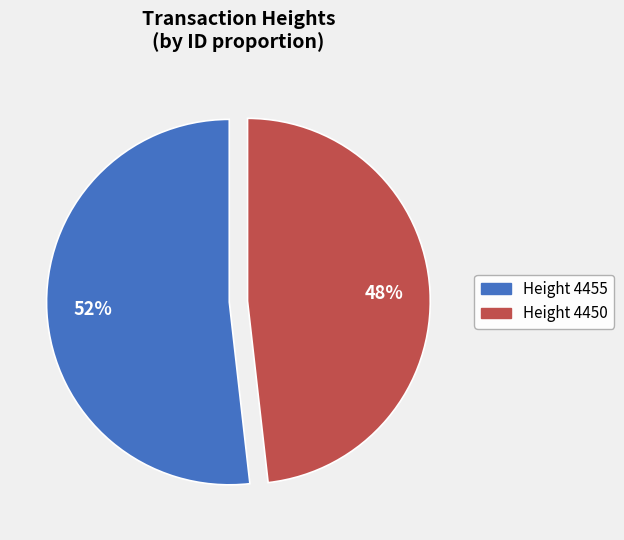

Is it true that Height 4450 is 54% of the pie?

False